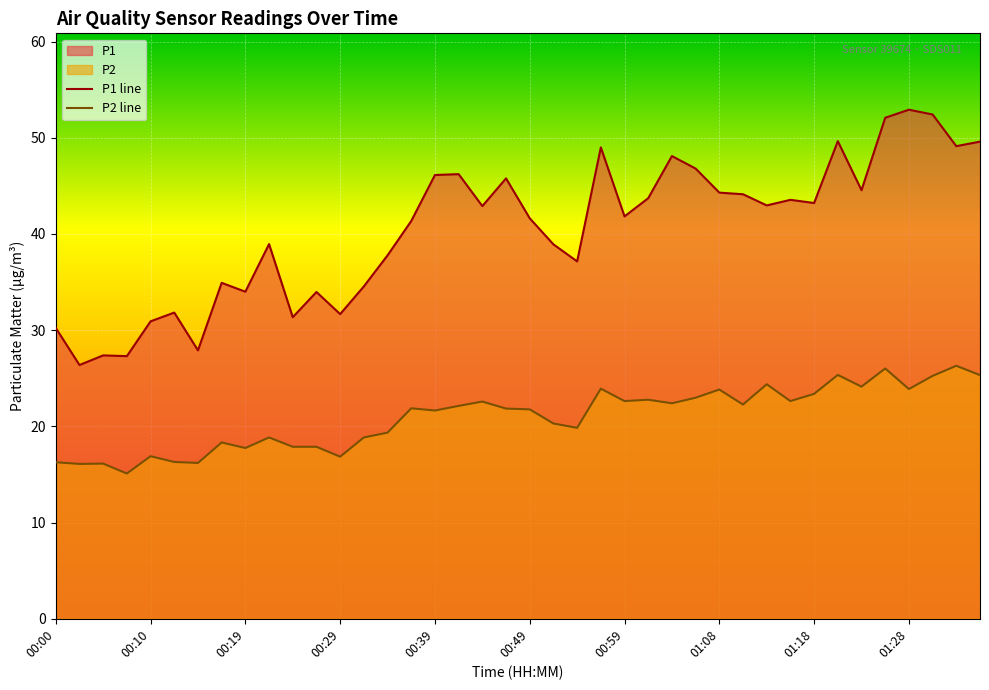

Which series has the widest spread of values?

P1 line